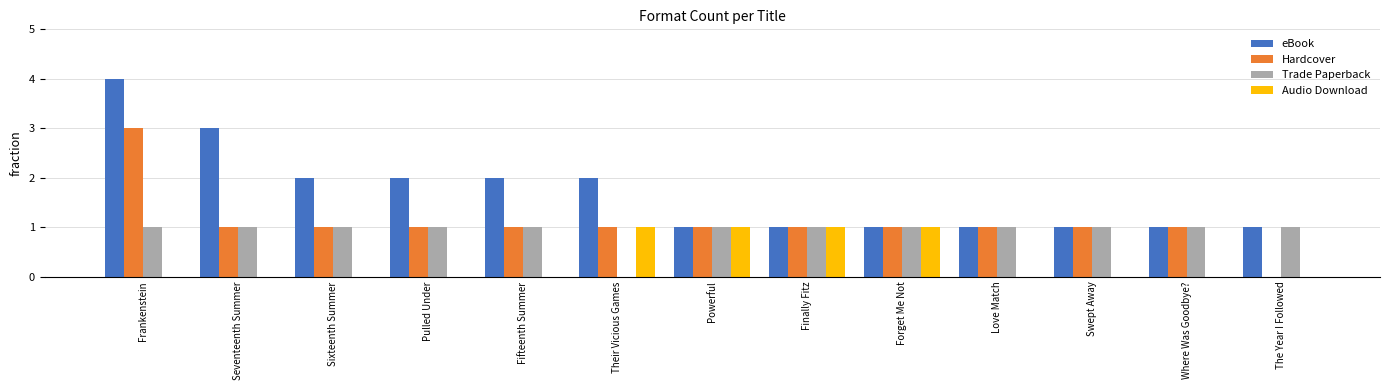

What is the sum of all Hardcover values?

14